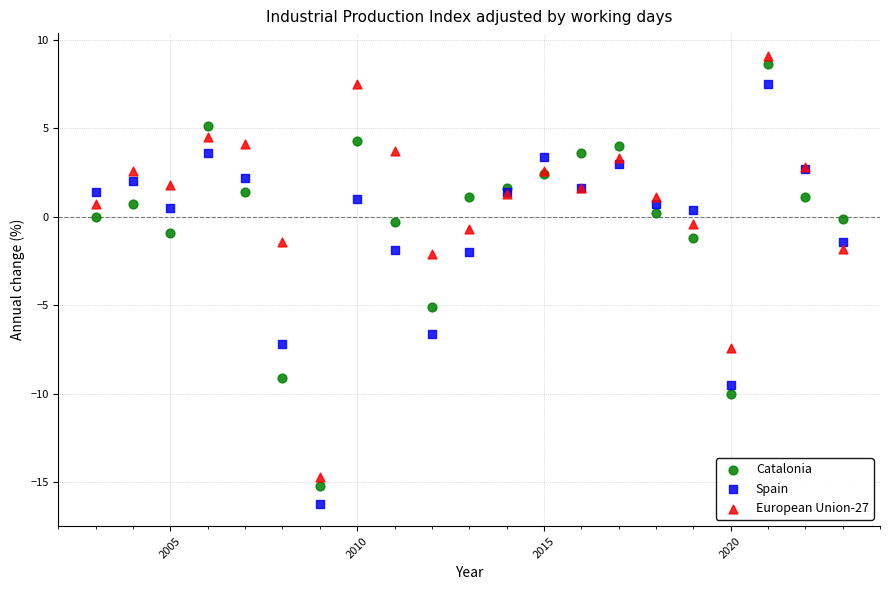

Which series contains the lowest Y value?

Spain